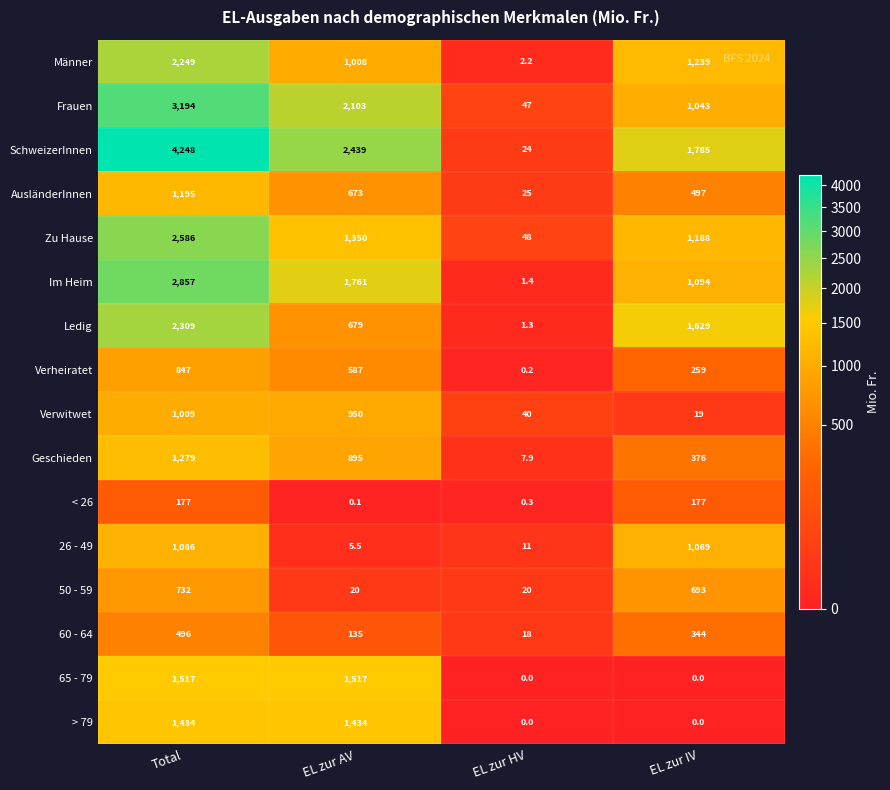

List the series in order of their peak value, lowest first.

< 26, 60 - 64, 50 - 59, Verheiratet, Verwitwet, 26 - 49, AusländerInnen, Geschieden, > 79, 65 - 79, Männer, Ledig, Zu Hause, Im Heim, Frauen, SchweizerInnen